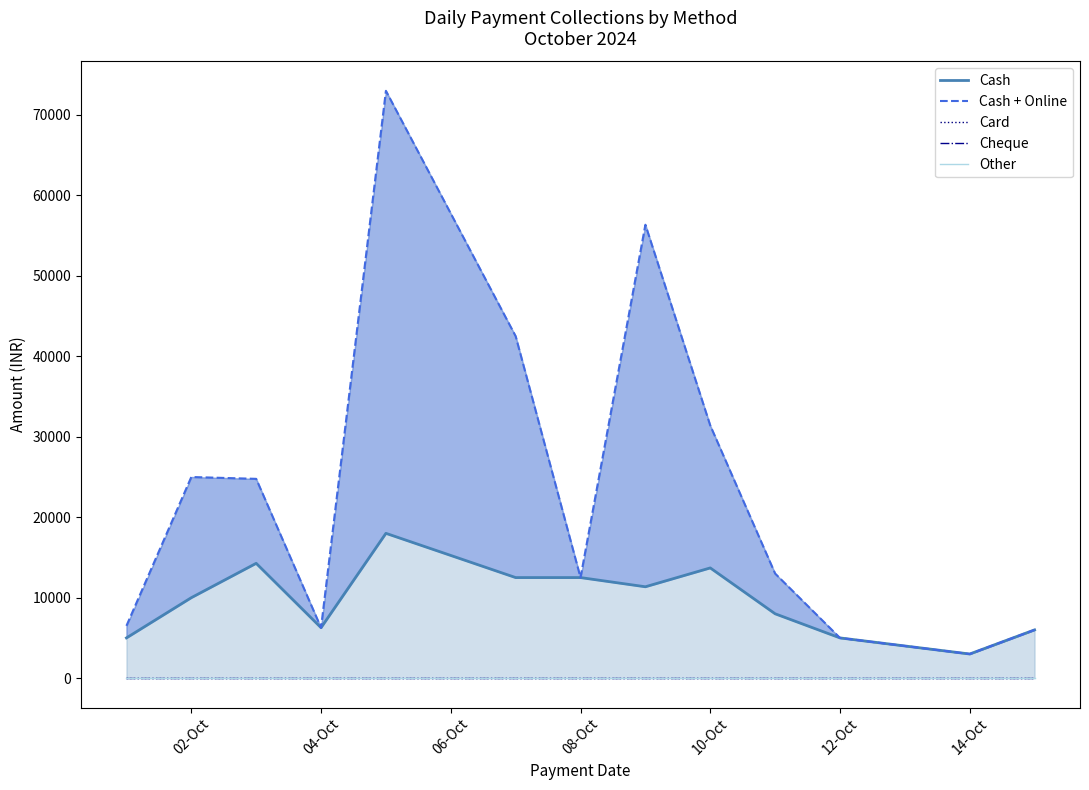

What are all the series names shown in the legend?

Cash, Cash + Online, Card, Cheque, Other